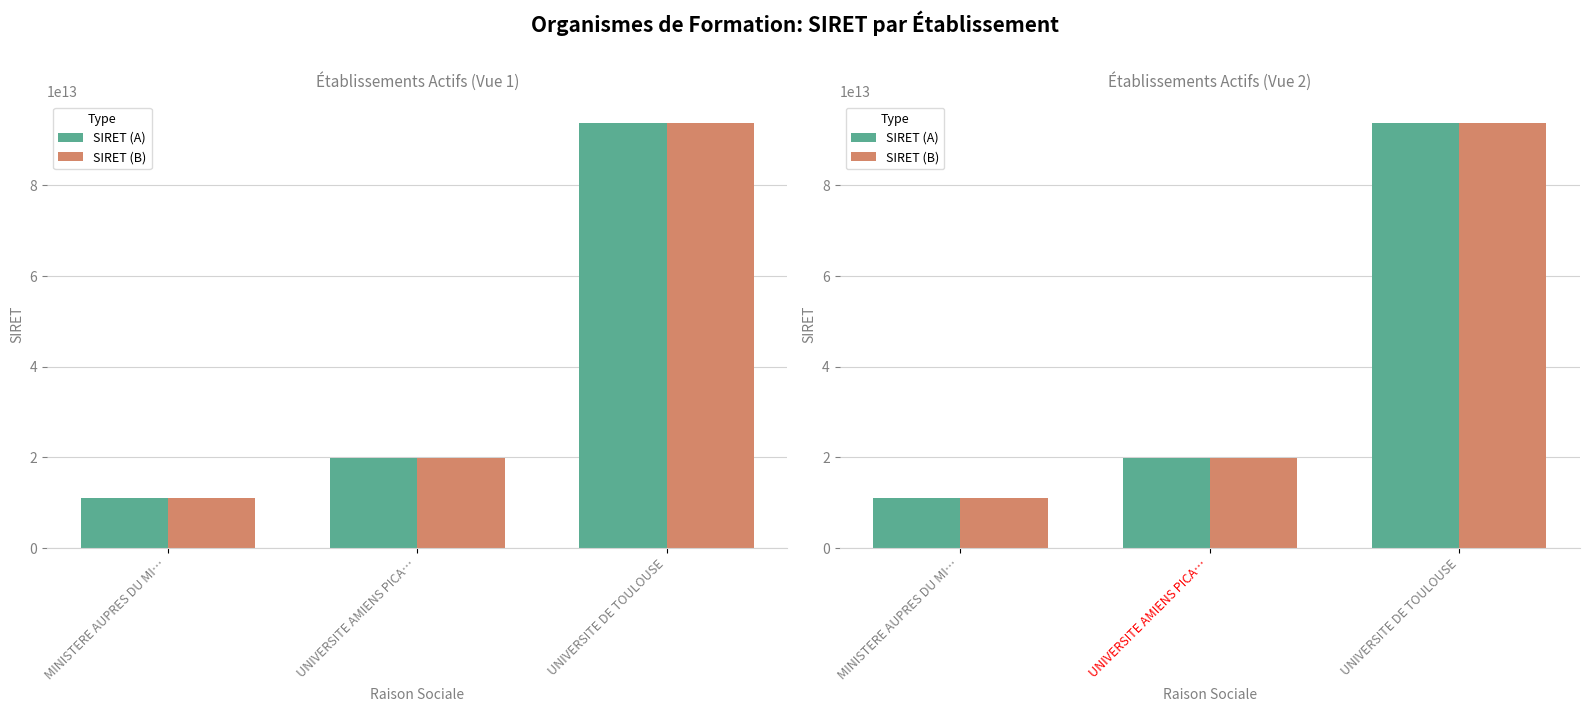

What is the difference between the maximum and minimum values in the SIRET (A) series?

82822737899972